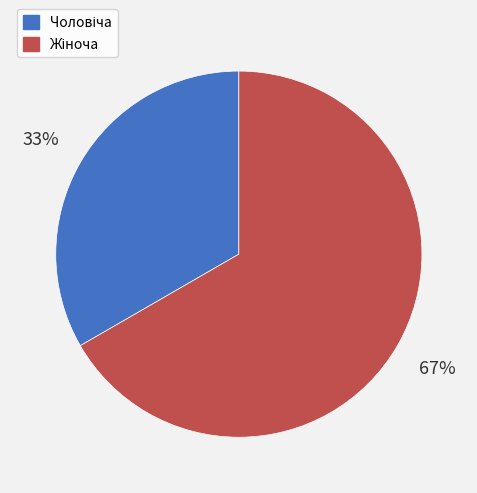

How many segments does this pie chart have?

2